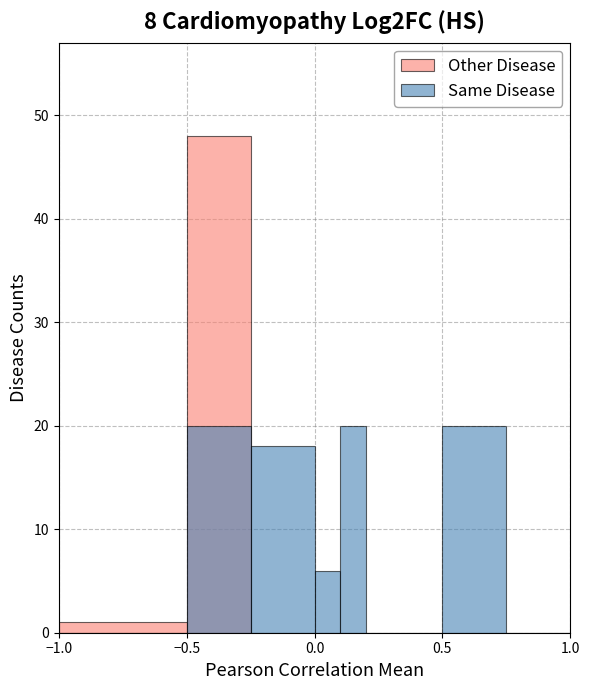

How many data points in Same Disease are less than 6?

4